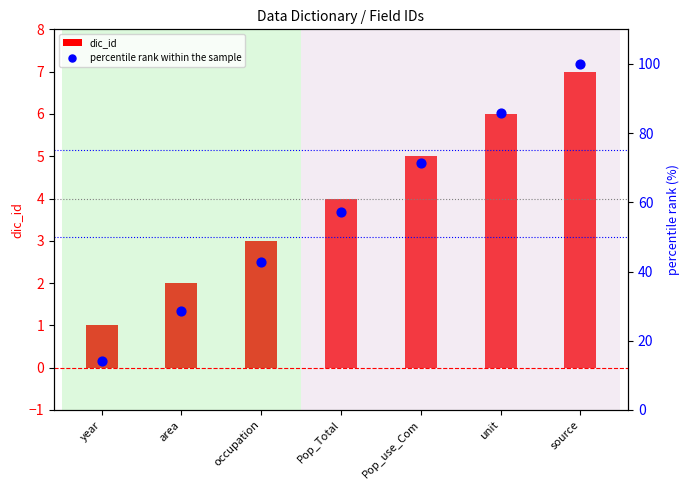

At how many categories does at least one series exceed 89?

1